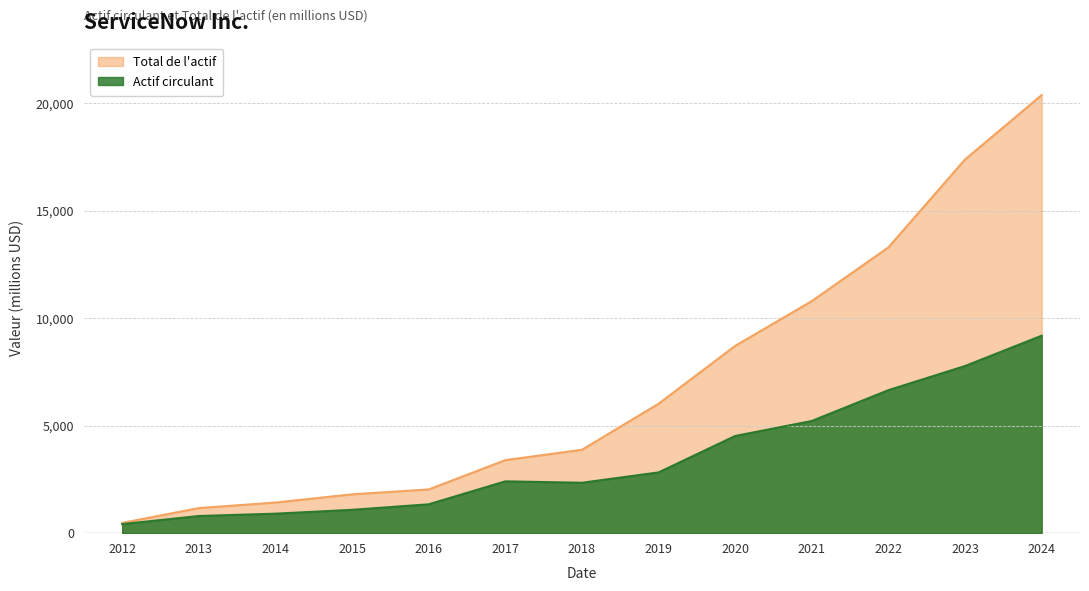

Count the number of data series in this chart.

2